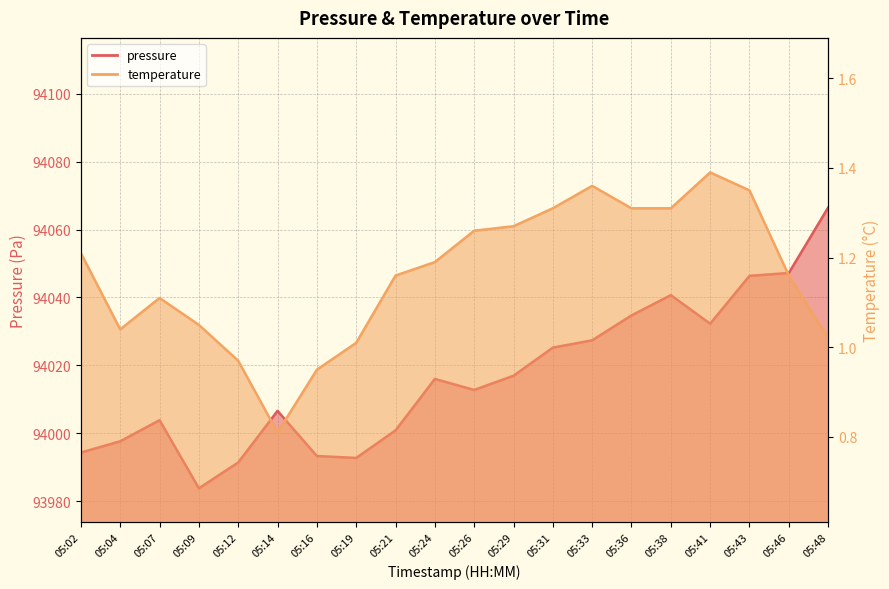

Reading right to left, what are all the values shown in this chart?

pressure: 05:48=94066.5	05:46=94047.2	05:43=94046.4	05:41=94032.3	05:38=94040.7	05:36=94034.7	05:33=94027.4	05:31=94025.2	05:29=94016.9	05:26=94012.8	05:24=94016.0	05:21=94000.8	05:19=93992.7	05:16=93993.3	05:14=94006.6	05:12=93991.4	05:09=93983.8	05:07=94003.8	05:04=93997.6	05:02=93994.3
temperature: 05:48=1.0	05:46=1.2	05:43=1.4	05:41=1.4	05:38=1.3	05:36=1.3	05:33=1.4	05:31=1.3	05:29=1.3	05:26=1.3	05:24=1.2	05:21=1.2	05:19=1.0	05:16=0.9	05:14=0.8	05:12=1.0	05:09=1.1	05:07=1.1	05:04=1.0	05:02=1.2